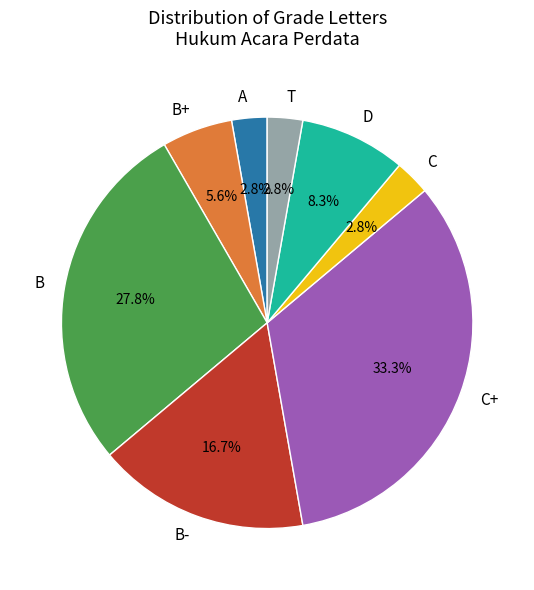

Is there a majority slice in this chart?

No